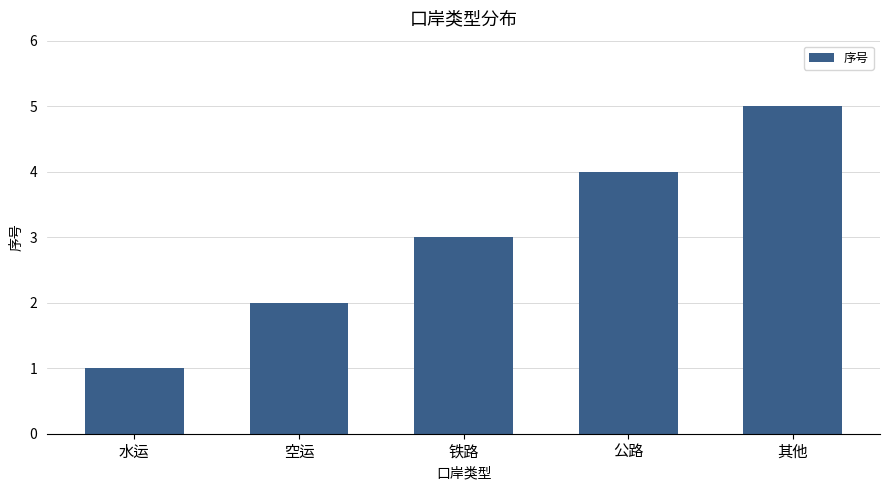

Does the chart contain stacked bars?

No